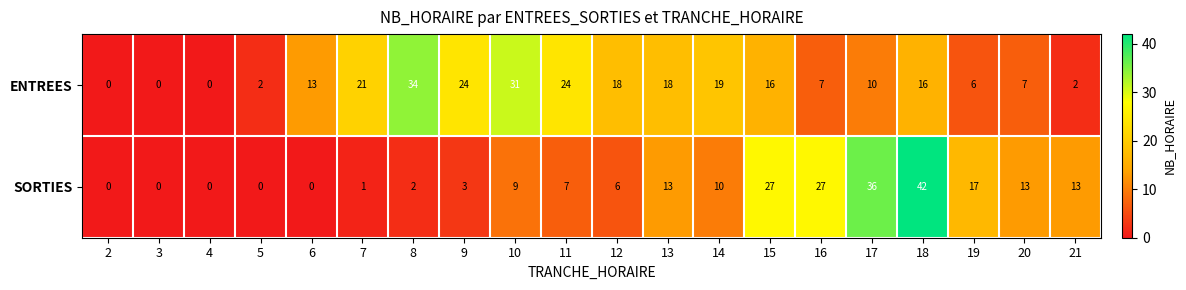

Is it true that SORTIES equals 3 at 10?

False